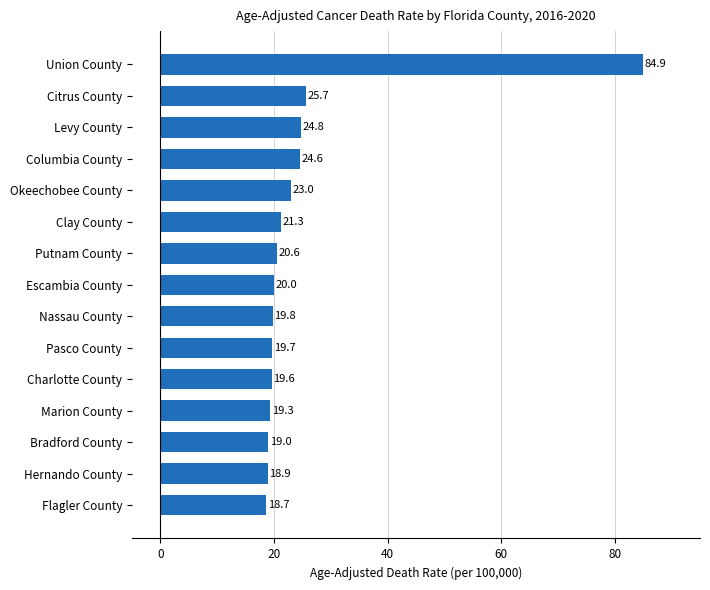

List the labels in order of value, smallest first.

Flagler County, Hernando County, Bradford County, Marion County, Charlotte County, Pasco County, Nassau County, Escambia County, Putnam County, Clay County, Okeechobee County, Columbia County, Levy County, Citrus County, Union County